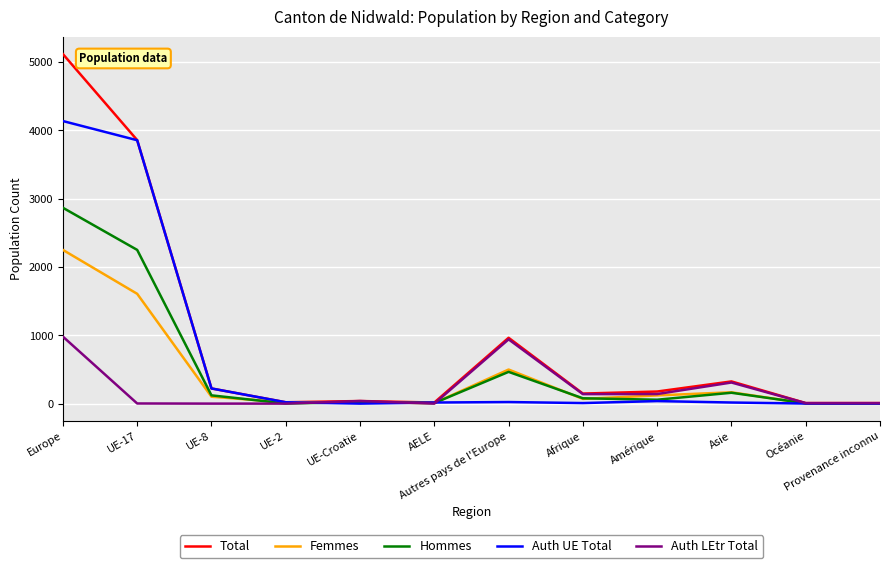

At how many categories does at least one series exceed 3977?

1